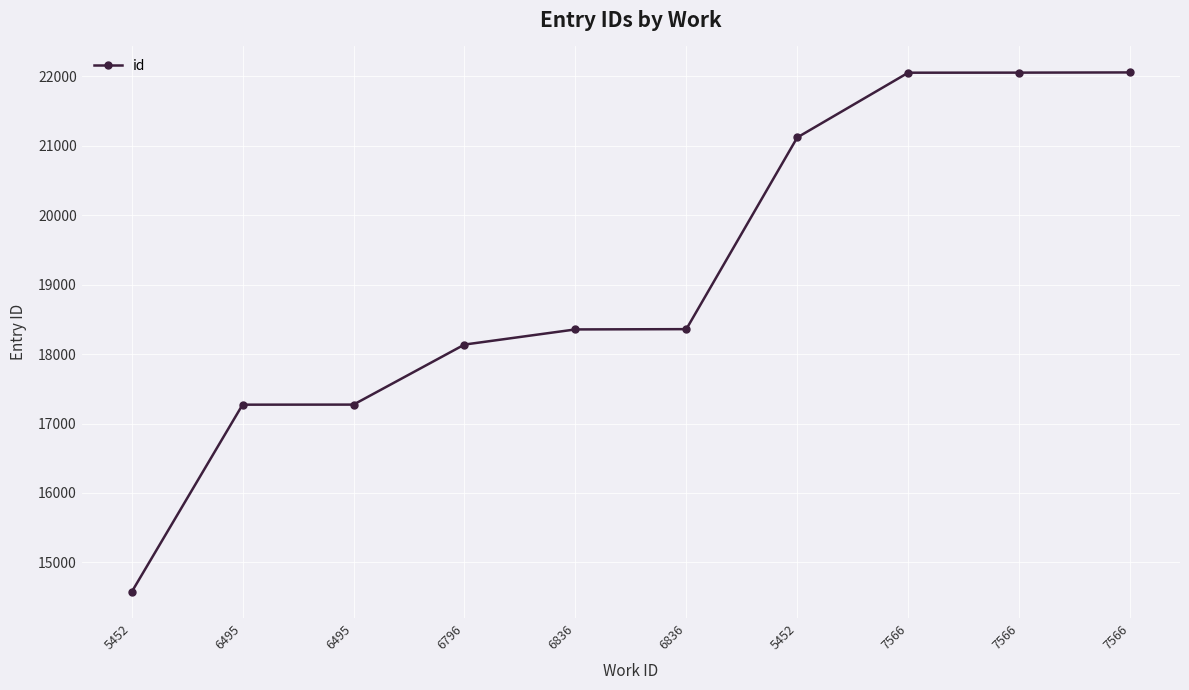

What is the difference between the values at 6836 and 7566?

3695